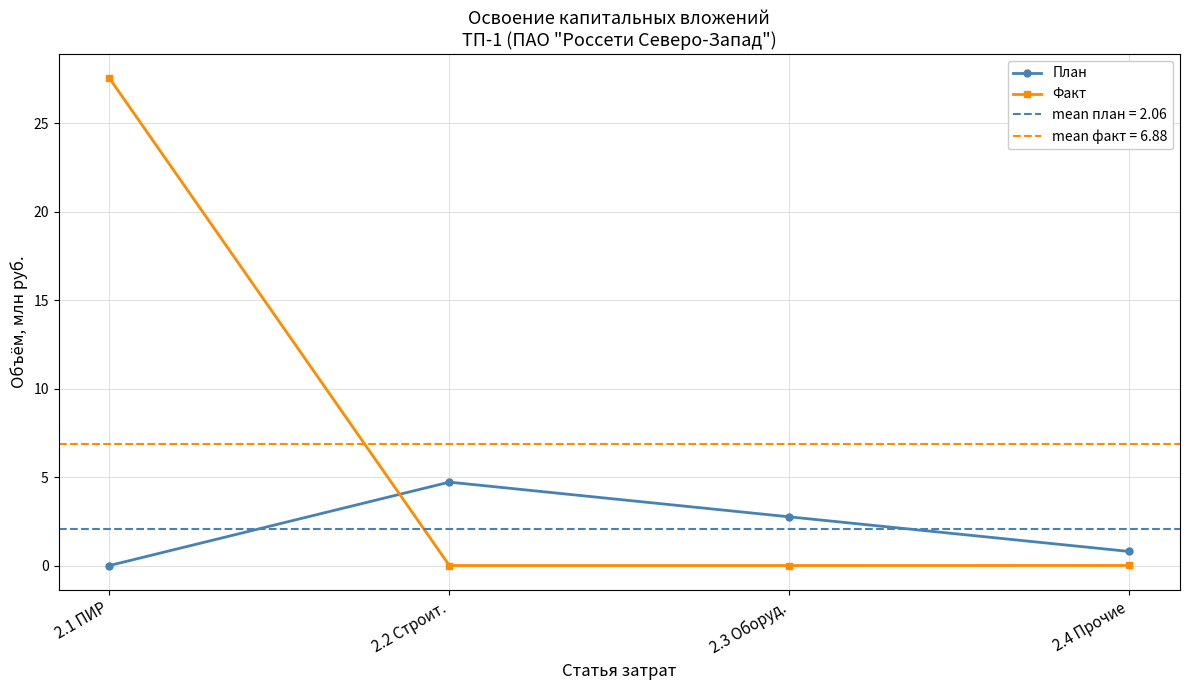

The План series shows 2.1 at 2.2 Строит.. True or false?

False